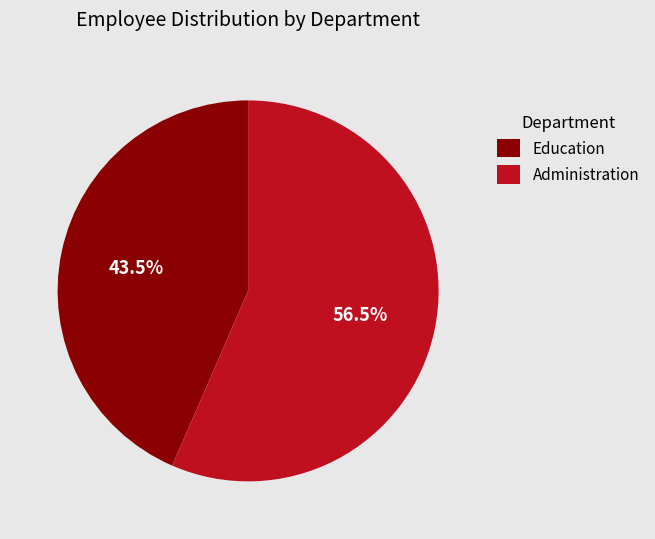

Between Education and Administration, which is larger?

Administration